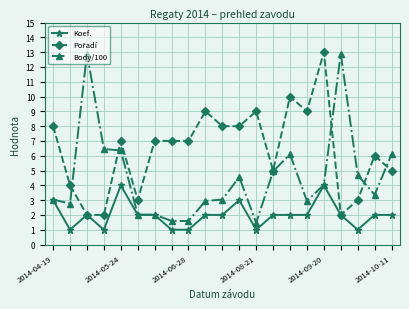

What is the sum of all Body/100 values?

95.8